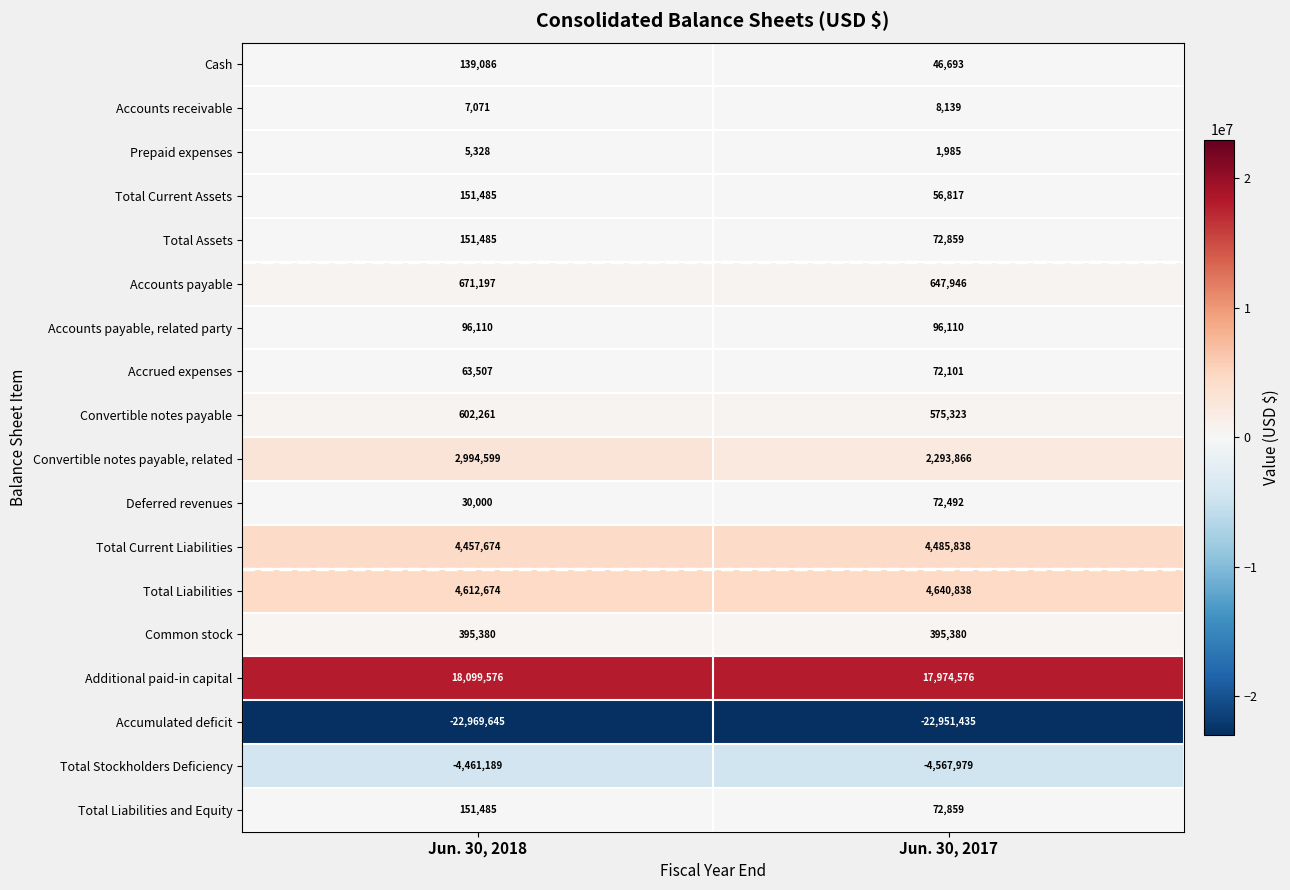

What is the sum of all Total Liabilities and Equity values?

224344